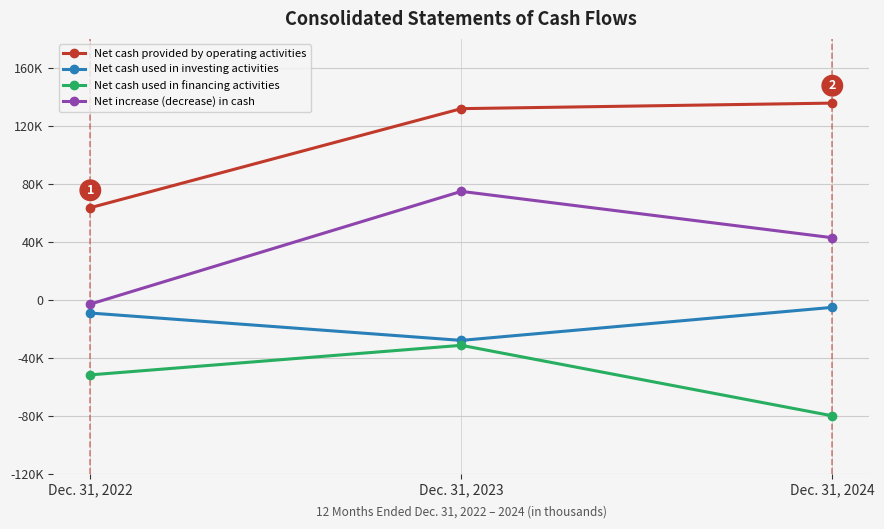

What are all the series names shown in the legend?

Net cash provided by operating activities, Net cash used in investing activities, Net cash used in financing activities, Net increase (decrease) in cash